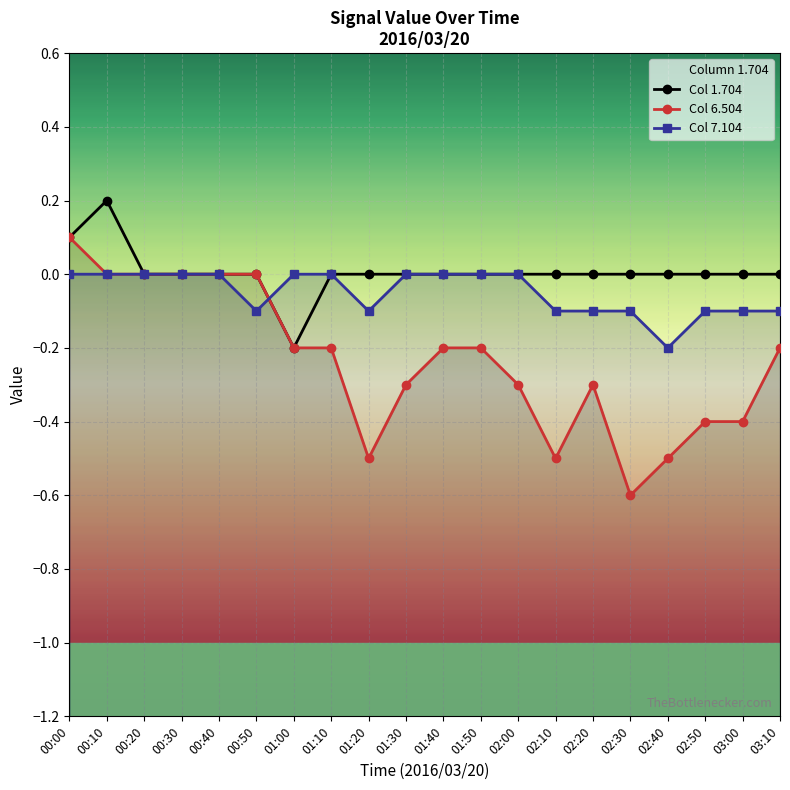

At how many categories does at least one series exceed 0?

2